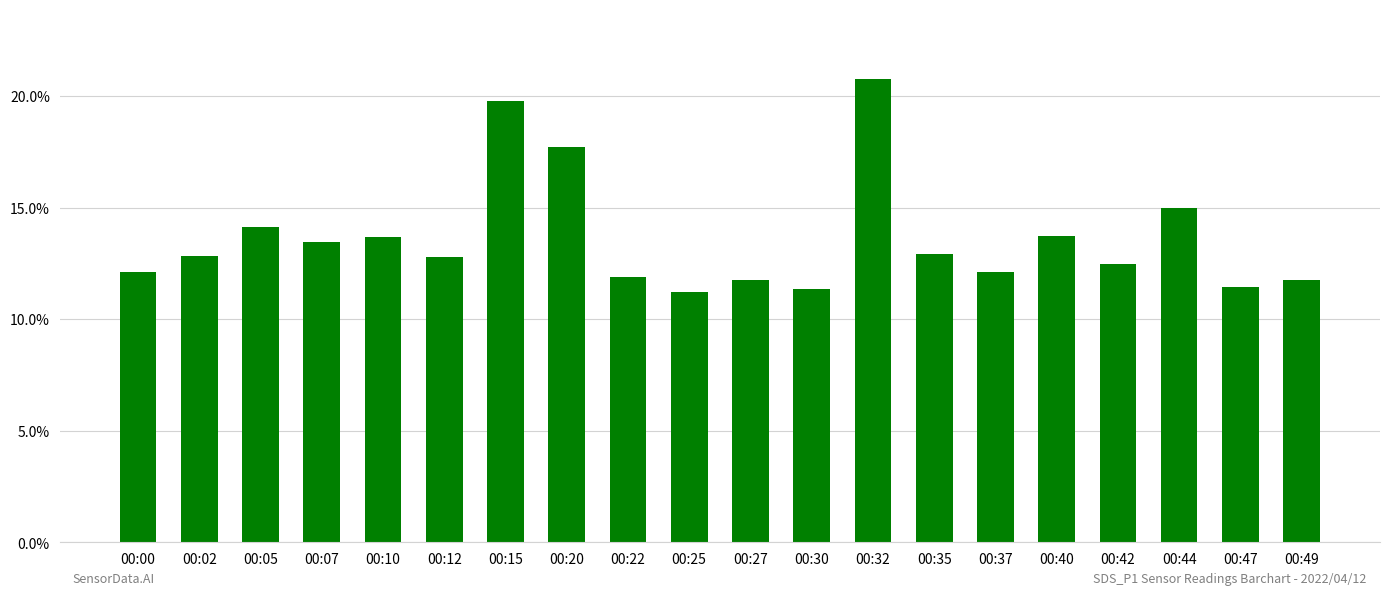

Between 00:49 and 00:20, which is larger?

00:20